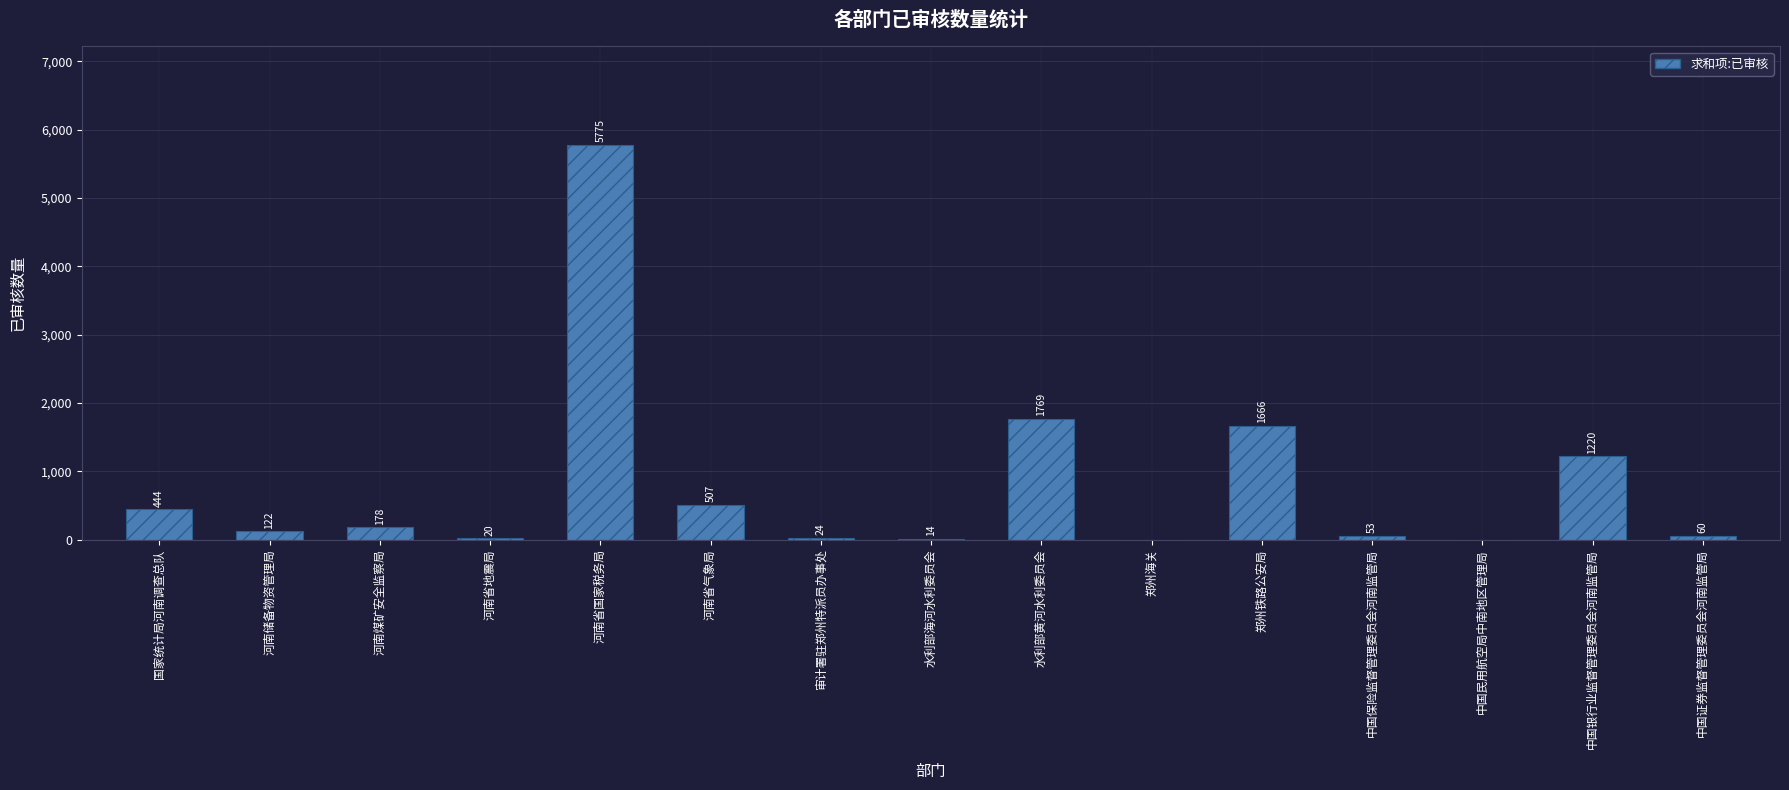

Are the bars horizontal?

No